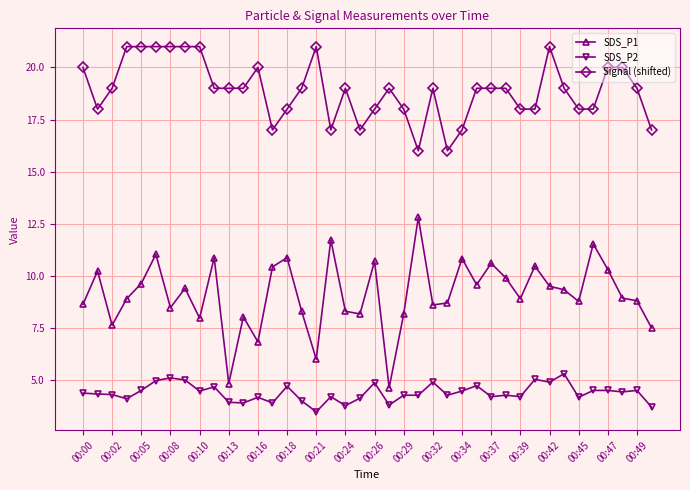

List the series in order of their overall mean, highest first.

Signal (shifted), SDS_P1, SDS_P2